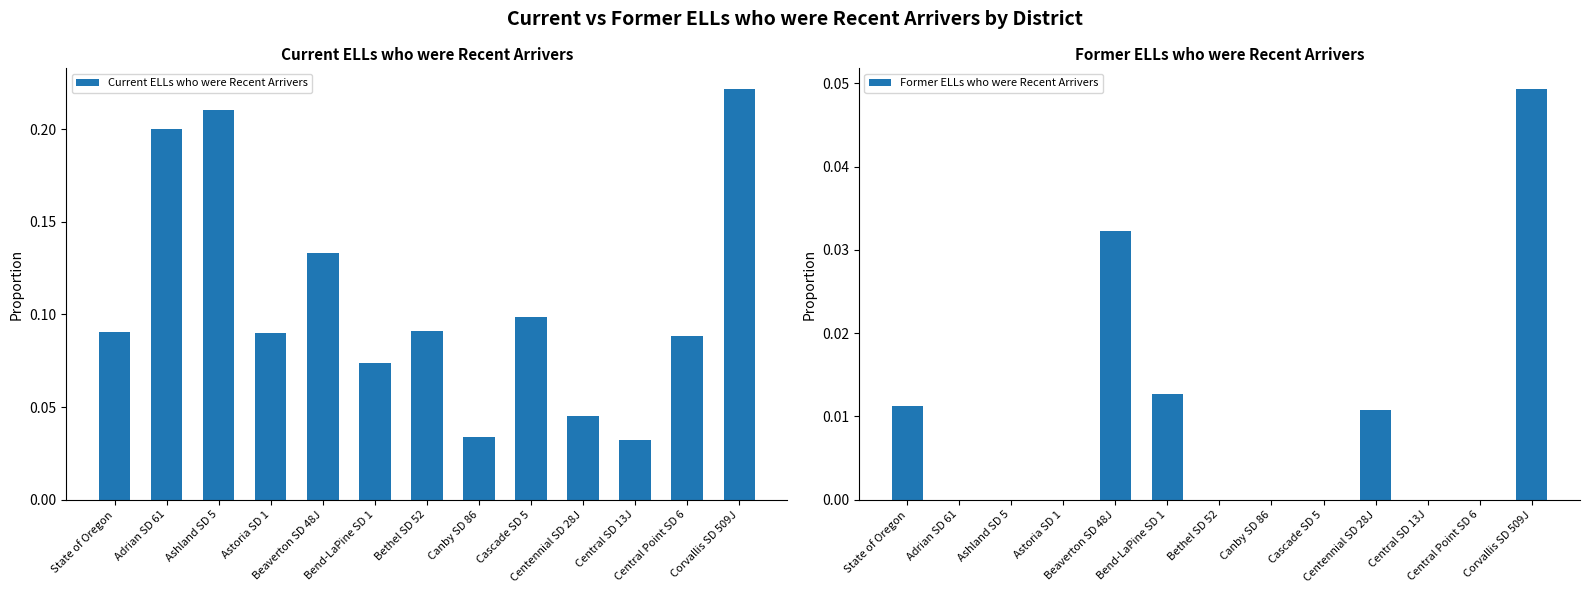

Is the value of Current ELLs who were Recent Arrivers at Bethel SD 52 greater than the value of Former ELLs who were Recent Arrivers at Adrian SD 61?

Yes